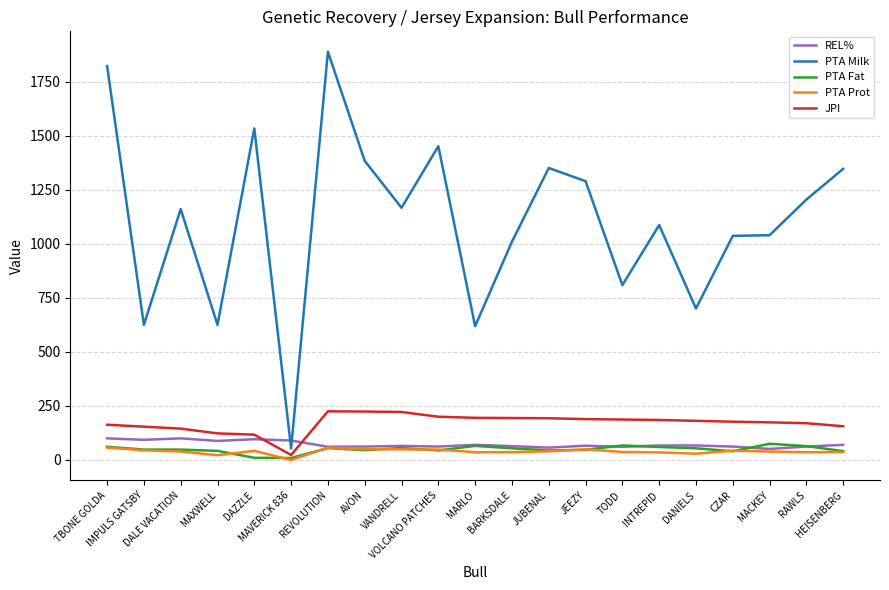

Which series has the widest spread of values?

PTA Milk